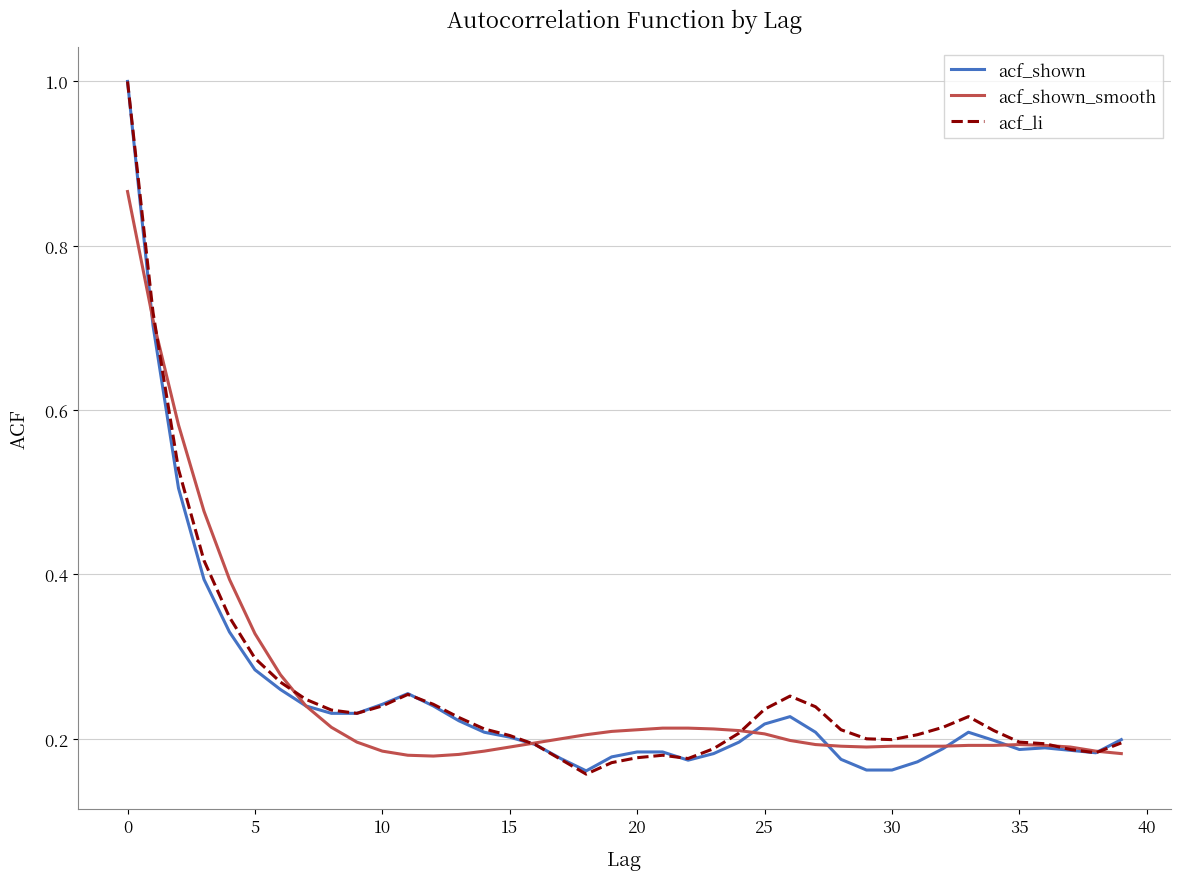

Is this an area chart (filled region under the line)?

No